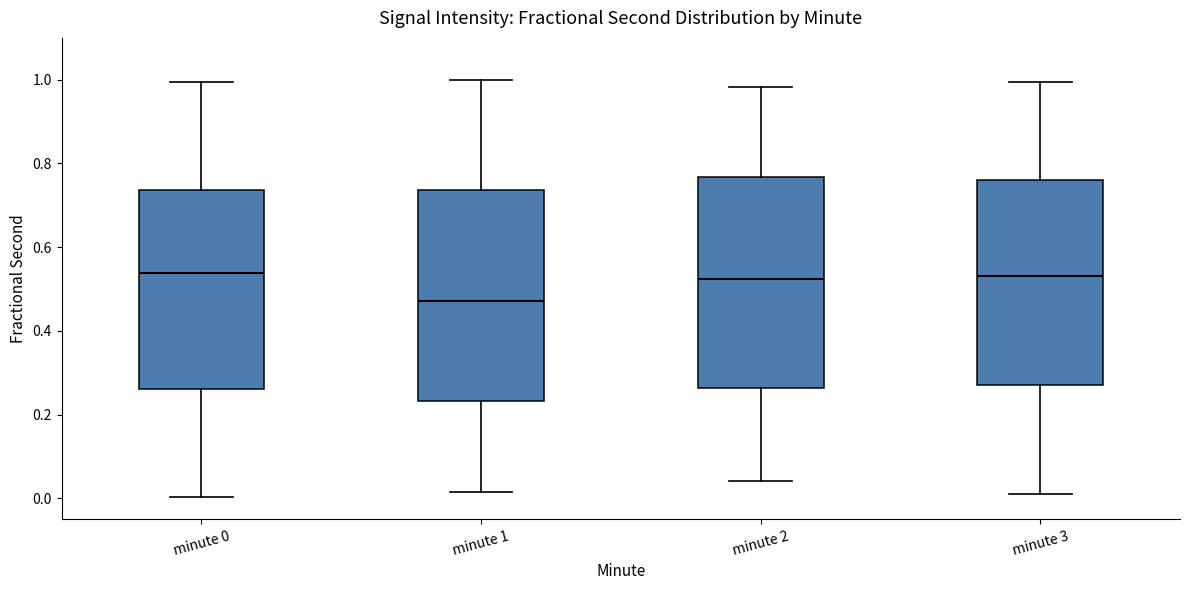

Where does the lower whisker of the box for minute 3 end on the y-axis? The values are not printed on the chart, so give them approximately, as read against the axis.

0.02